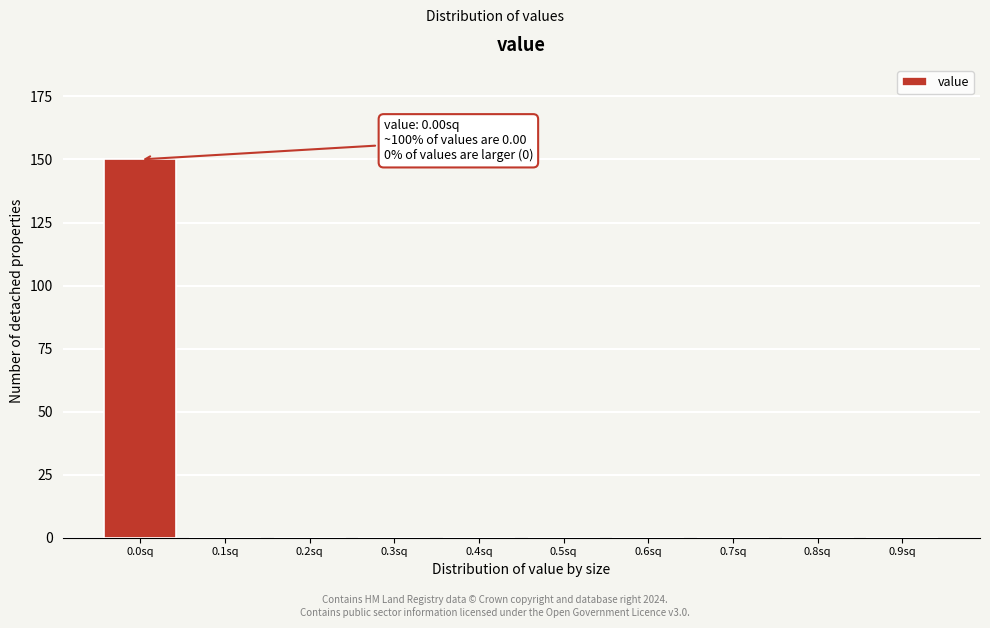

Reading left to right, transcribe all the data shown in this chart.

0.0sq=150	0.1sq=0	0.2sq=0	0.3sq=0	0.4sq=0	0.5sq=0	0.6sq=0	0.7sq=0	0.8sq=0	0.9sq=0